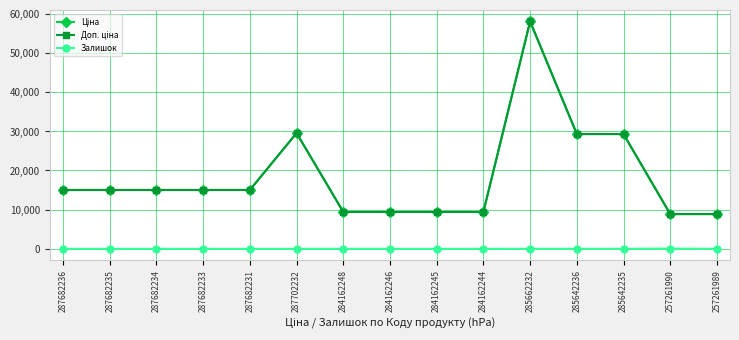

Is this an area chart (filled region under the line)?

No